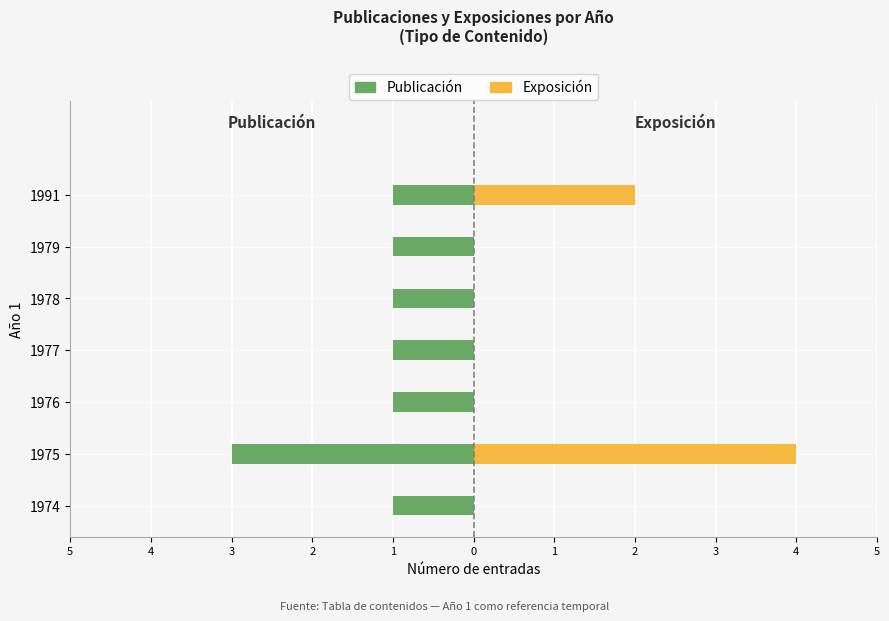

Count the number of data series in this chart.

2